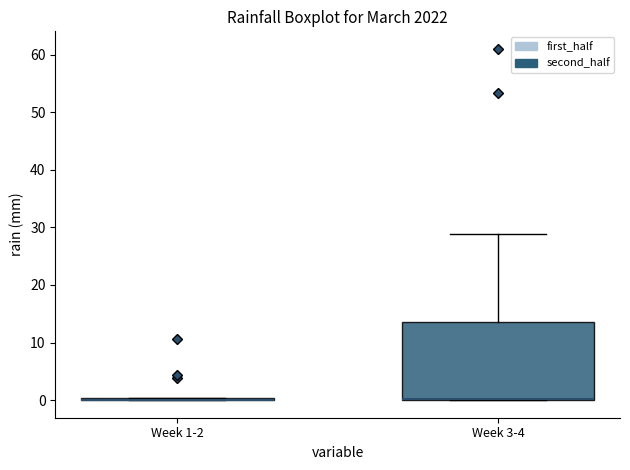

Reading left to right, read every box against the y-axis: the position of its median line, the range the box covers, and the ends of its whiskers. The values are not printed on the chart, so give them approximately, as read against the axis.

Week 1-2: box collapsed to a line at 0, whiskers 0 to 0
Week 3-4: median 0 (drawn on the box's lower edge), box 0 to 14, whiskers 0 to 29